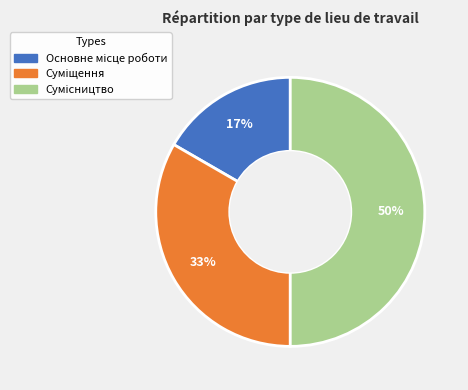

To the nearest percent, what is the average slice percentage?

33%